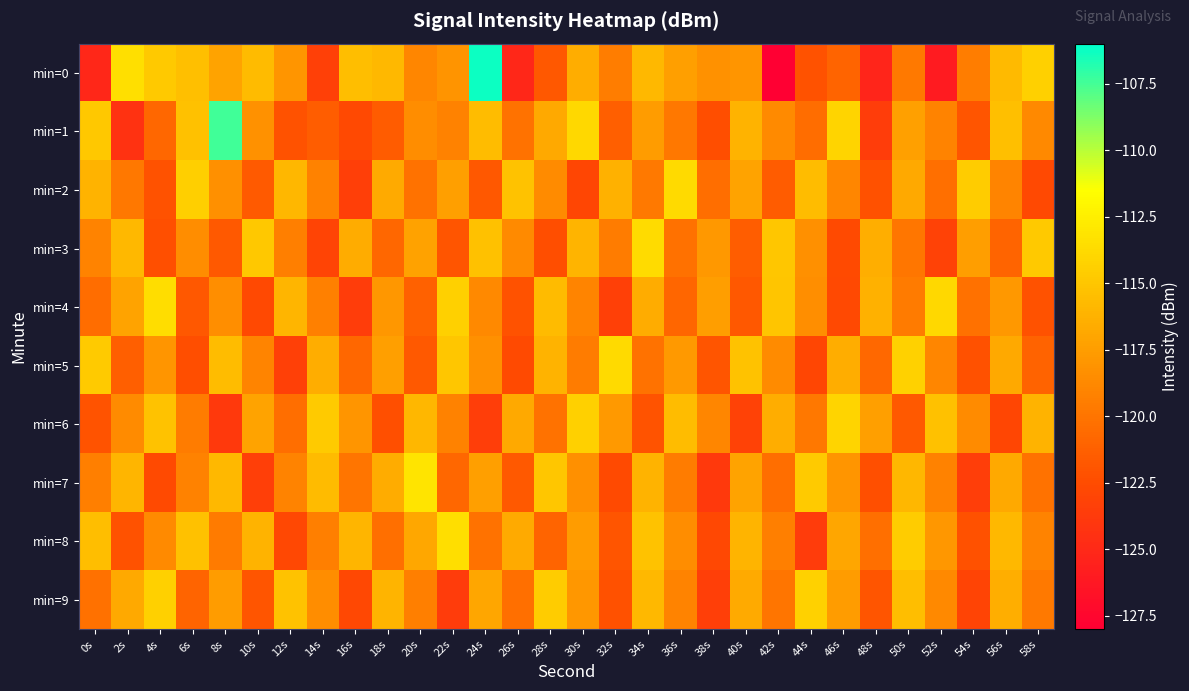

Reading right to left, transcribe all the data shown in this chart.

min=0: 58s=-114.4	56s=-115.7	54s=-119.4	52s=-126.0	50s=-119.7	48s=-125.3	46s=-121.0	44s=-122.1	42s=-127.9	40s=-118.0	38s=-118.2	36s=-117.4	34s=-115.9	32s=-119.4	30s=-116.5	28s=-121.8	26s=-125.1	24s=-106.3	22s=-118.1	20s=-118.9	18s=-115.8	16s=-115.5	14s=-123.3	12s=-118.0	10s=-115.7	8s=-117.1	6s=-115.4	4s=-114.8	2s=-113.4	0s=-125.1
min=1: 58s=-118.8	56s=-115.4	54s=-121.9	52s=-119.1	50s=-117.3	48s=-123.6	46s=-114.1	44s=-120.5	42s=-118.7	40s=-116.2	38s=-122.4	36s=-119.8	34s=-117.6	32s=-121.3	30s=-113.9	28s=-116.8	26s=-120.1	24s=-115.6	22s=-119.2	20s=-118.5	18s=-121.5	16s=-122.7	14s=-121.4	12s=-122.1	10s=-118.3	8s=-107.4	6s=-115.4	4s=-120.8	2s=-124.3	0s=-114.9
min=2: 58s=-122.7	56s=-119.0	54s=-114.6	52s=-120.3	50s=-116.8	48s=-122.2	46s=-118.9	44s=-115.6	42s=-121.5	40s=-117.1	38s=-120.4	36s=-113.8	34s=-119.7	32s=-116.3	30s=-122.9	28s=-118.6	26s=-115.2	24s=-121.8	22s=-117.4	20s=-120.1	18s=-116.7	16s=-123.4	14s=-119.2	12s=-115.9	10s=-121.6	8s=-118.3	6s=-114.5	4s=-122.1	2s=-119.8	0s=-116.2
min=3: 58s=-114.8	56s=-121.0	54s=-117.5	52s=-123.2	50s=-119.9	48s=-116.4	46s=-122.6	44s=-118.3	42s=-115.0	40s=-121.4	38s=-117.8	36s=-120.2	34s=-113.7	32s=-119.5	30s=-116.1	28s=-122.4	26s=-118.7	24s=-115.3	22s=-121.9	20s=-117.2	18s=-120.8	16s=-116.6	14s=-123.1	12s=-119.4	10s=-114.9	8s=-121.7	6s=-118.5	4s=-122.3	2s=-115.8	0s=-119.1
min=4: 58s=-122.1	56s=-117.8	54s=-120.2	52s=-113.9	50s=-119.6	48s=-116.3	46s=-122.7	44s=-118.4	42s=-115.1	40s=-121.8	38s=-117.5	36s=-120.9	34s=-116.6	32s=-123.3	30s=-119.0	28s=-115.7	26s=-122.1	24s=-118.8	22s=-114.4	20s=-121.2	18s=-117.9	16s=-123.6	14s=-119.3	12s=-116.0	10s=-122.7	8s=-118.4	6s=-121.8	4s=-113.6	2s=-117.1	0s=-120.5
min=5: 58s=-121.1	56s=-116.8	54s=-122.2	52s=-118.9	50s=-114.3	48s=-120.7	46s=-116.5	44s=-122.9	42s=-118.6	40s=-115.2	38s=-121.9	36s=-117.7	34s=-120.1	32s=-113.8	30s=-119.5	28s=-116.2	26s=-122.6	24s=-118.3	22s=-115.0	20s=-121.7	18s=-117.4	16s=-120.8	14s=-116.5	12s=-123.3	10s=-119.0	8s=-115.6	6s=-122.4	4s=-118.0	2s=-121.3	0s=-114.7
min=6: 58s=-116.2	56s=-122.9	54s=-118.6	52s=-115.3	50s=-121.7	48s=-117.4	46s=-114.1	44s=-119.8	42s=-116.5	40s=-123.2	38s=-118.9	36s=-115.6	34s=-122.0	32s=-117.7	30s=-114.4	28s=-120.1	26s=-116.8	24s=-123.5	22s=-119.2	20s=-115.9	18s=-122.3	16s=-118.0	14s=-114.7	12s=-120.4	10s=-117.1	8s=-123.8	6s=-119.5	4s=-115.2	2s=-118.6	0s=-122.0
min=7: 58s=-120.1	56s=-116.8	54s=-123.5	52s=-119.2	50s=-115.9	48s=-122.3	46s=-118.0	44s=-114.7	42s=-120.4	40s=-117.1	38s=-123.8	36s=-119.5	34s=-116.2	32s=-122.6	30s=-118.3	28s=-115.0	26s=-121.7	24s=-117.4	22s=-120.8	20s=-113.2	18s=-116.6	16s=-120.0	14s=-115.7	12s=-119.1	10s=-123.4	8s=-115.8	6s=-119.2	4s=-122.6	2s=-116.0	0s=-119.4
min=8: 58s=-119.1	56s=-115.8	54s=-122.2	52s=-117.9	50s=-114.6	48s=-120.3	46s=-117.0	44s=-123.7	42s=-119.4	40s=-116.1	38s=-122.8	36s=-118.5	34s=-115.2	32s=-121.9	30s=-117.6	28s=-121.0	26s=-116.7	24s=-120.1	22s=-113.5	20s=-116.9	18s=-120.3	16s=-116.0	14s=-119.4	12s=-122.8	10s=-116.2	8s=-119.6	6s=-115.3	4s=-118.7	2s=-122.1	0s=-115.5
min=9: 58s=-119.7	56s=-116.4	54s=-123.1	52s=-118.8	50s=-115.5	48s=-121.9	46s=-117.6	44s=-114.3	42s=-120.0	40s=-116.7	38s=-123.4	36s=-119.1	34s=-115.8	32s=-122.2	30s=-117.9	28s=-114.6	26s=-120.3	24s=-117.0	22s=-123.7	20s=-119.4	18s=-116.1	16s=-122.8	14s=-118.5	12s=-115.2	10s=-121.9	8s=-117.6	6s=-121.0	4s=-114.4	2s=-116.8	0s=-120.2